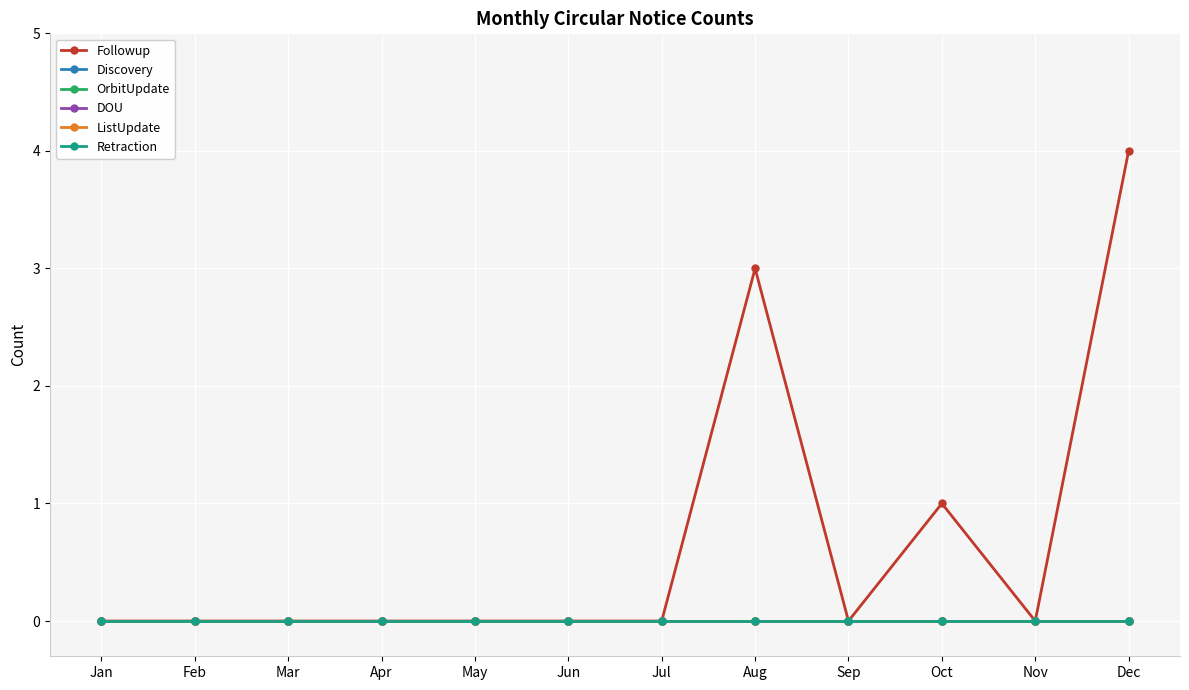

Does the chart have visible grid lines?

Yes